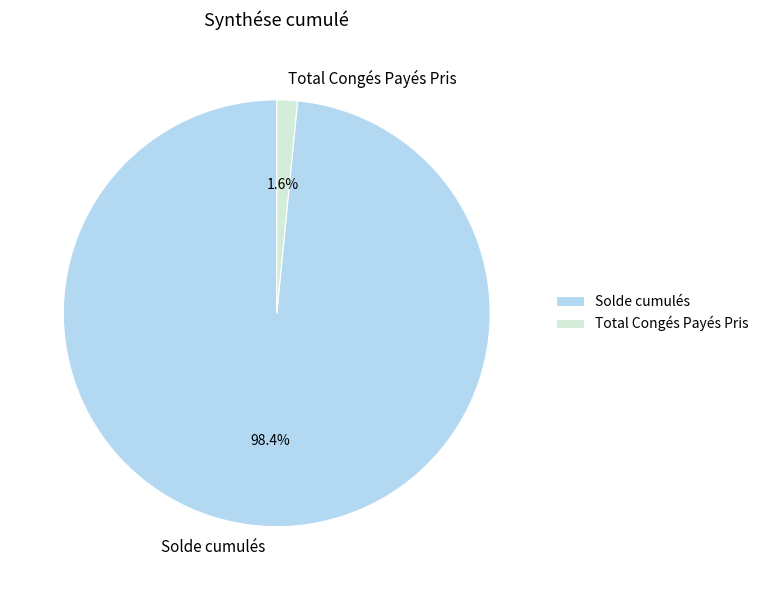

The Solde cumulés slice represents 98% of the pie. True or false?

True